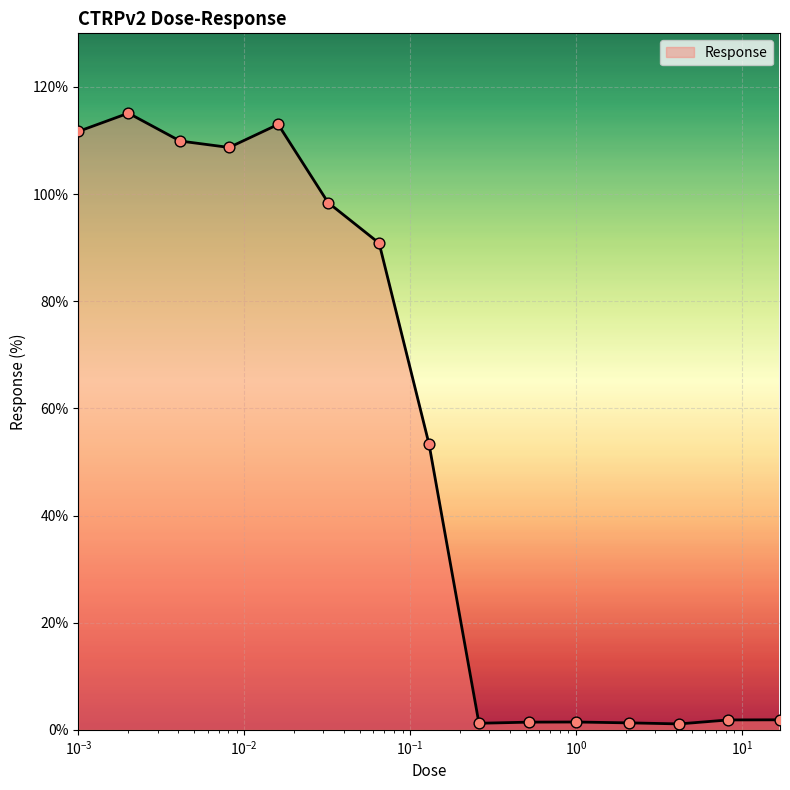

What is the greatest value displayed?

115.1